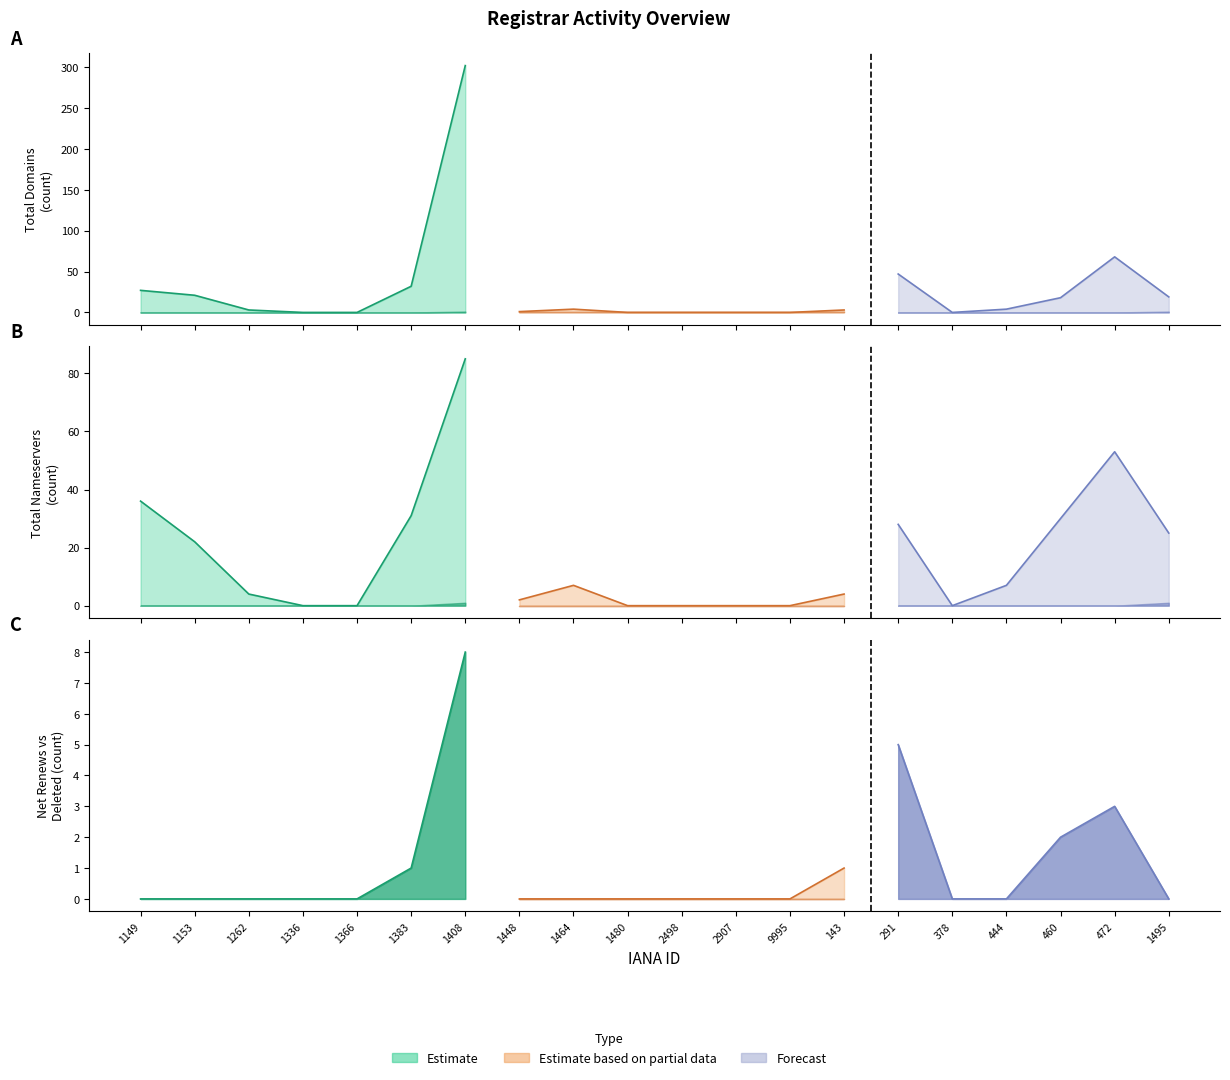

The net-adds-1-yr series shows 0 at 444. True or false?

False